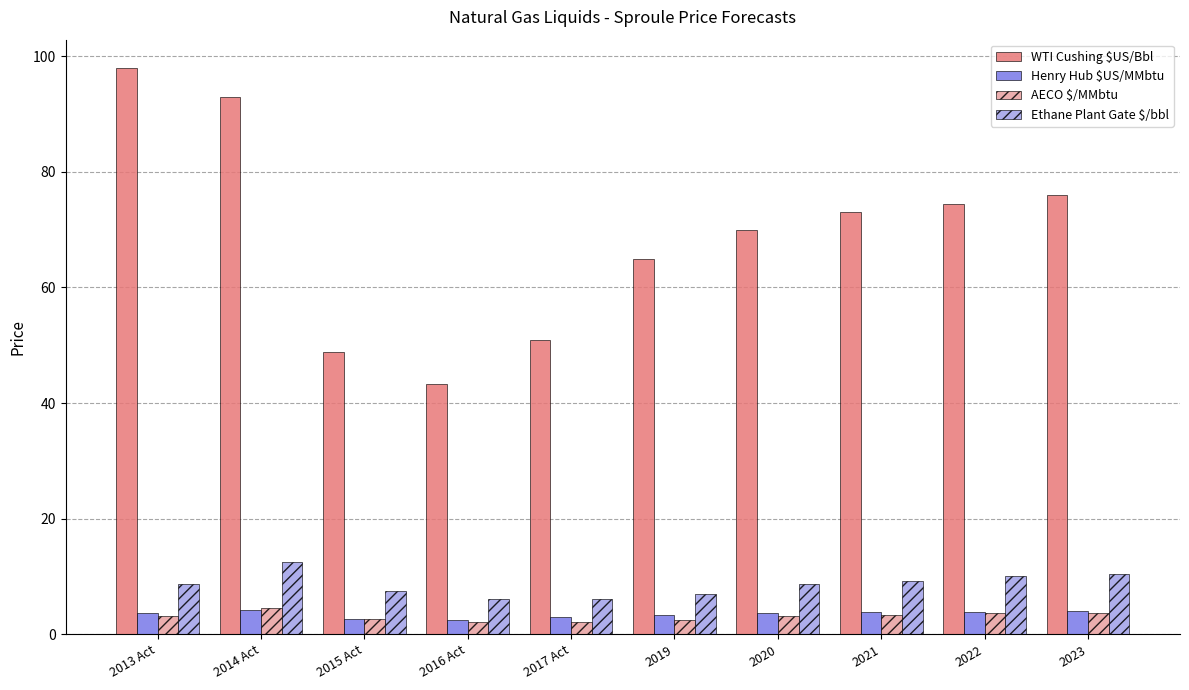

What is the minimum value shown in the chart?

2.2